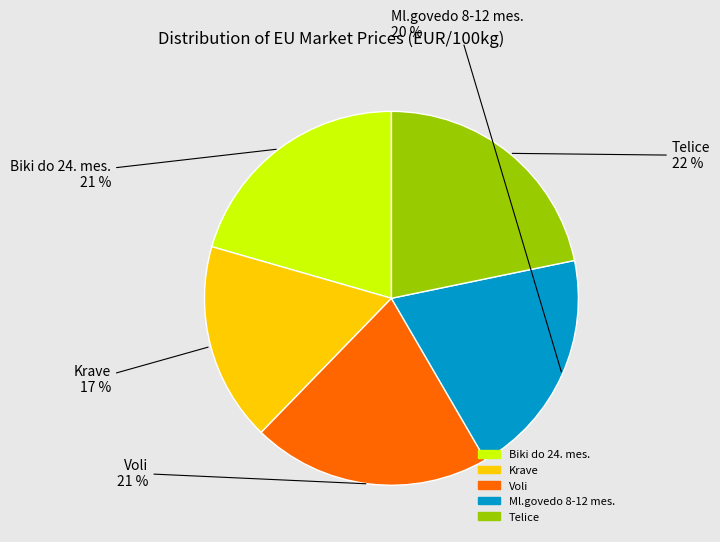

Is the sum of Krave and Biki do 24. mes. greater than half?

No